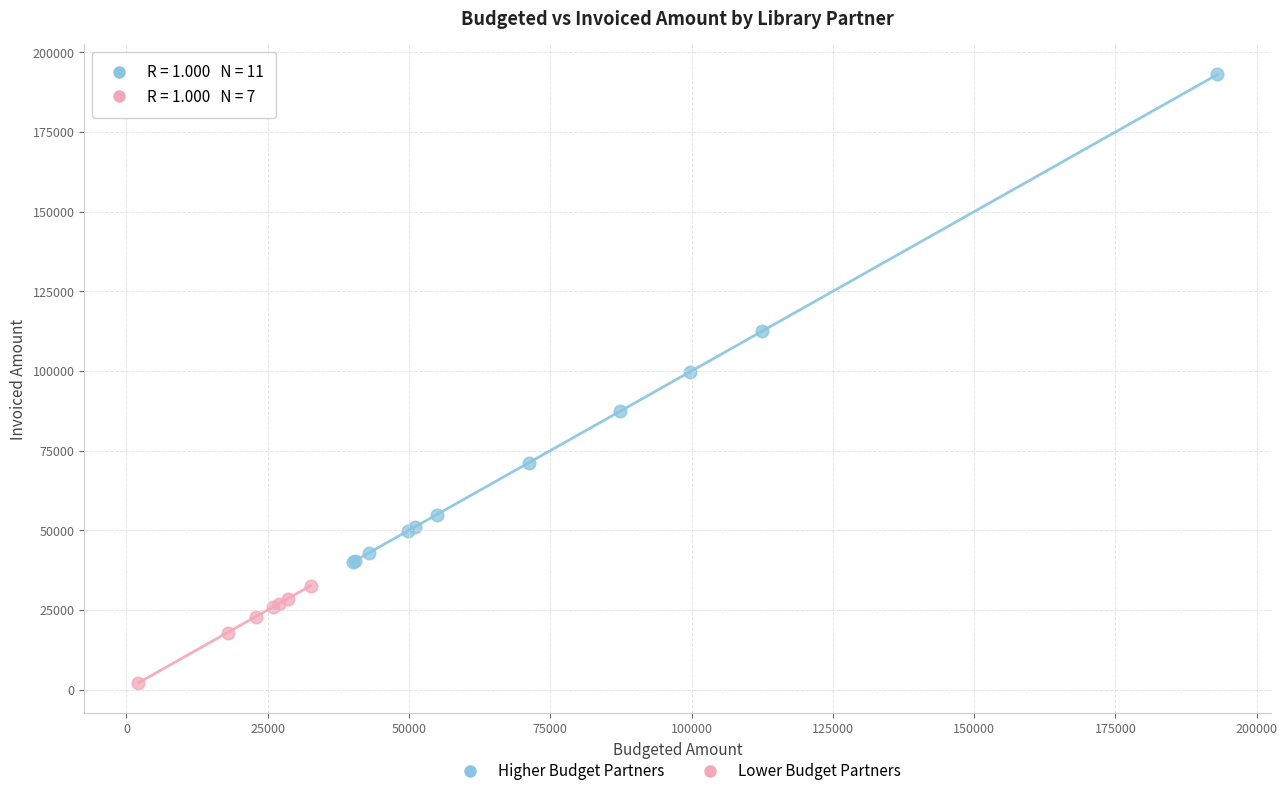

Which series has the widest spread of Y values?

Higher Budget Partners